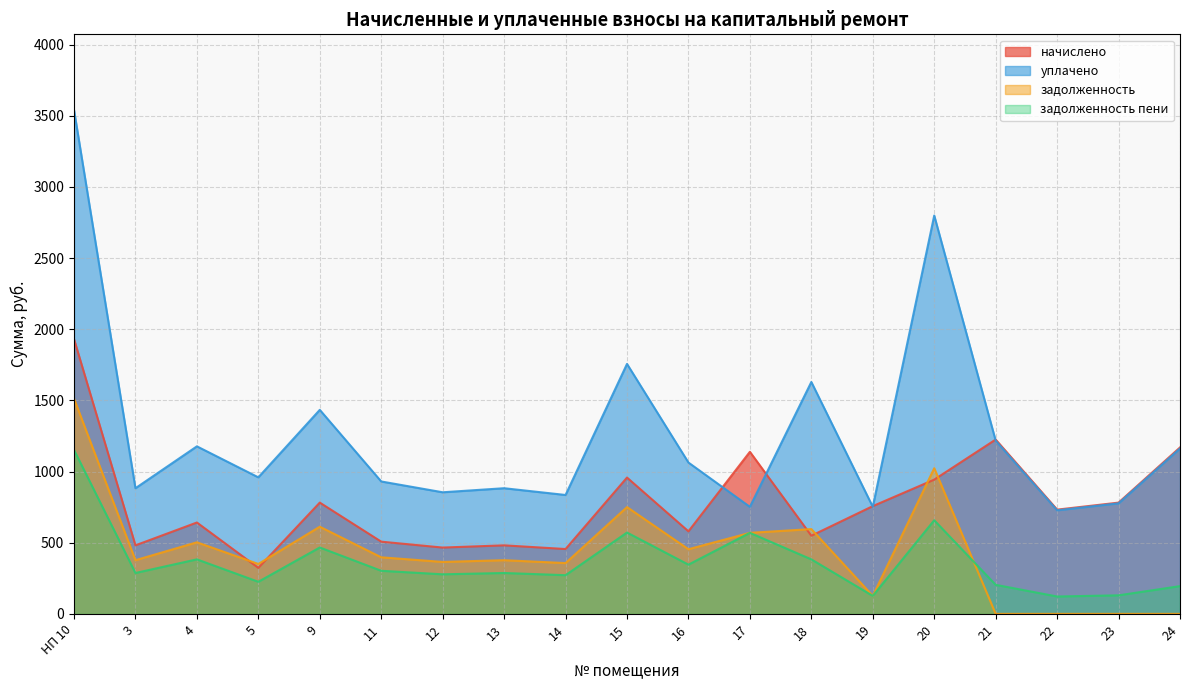

True or false: задолженность has a value of 424.3 at 15.

False